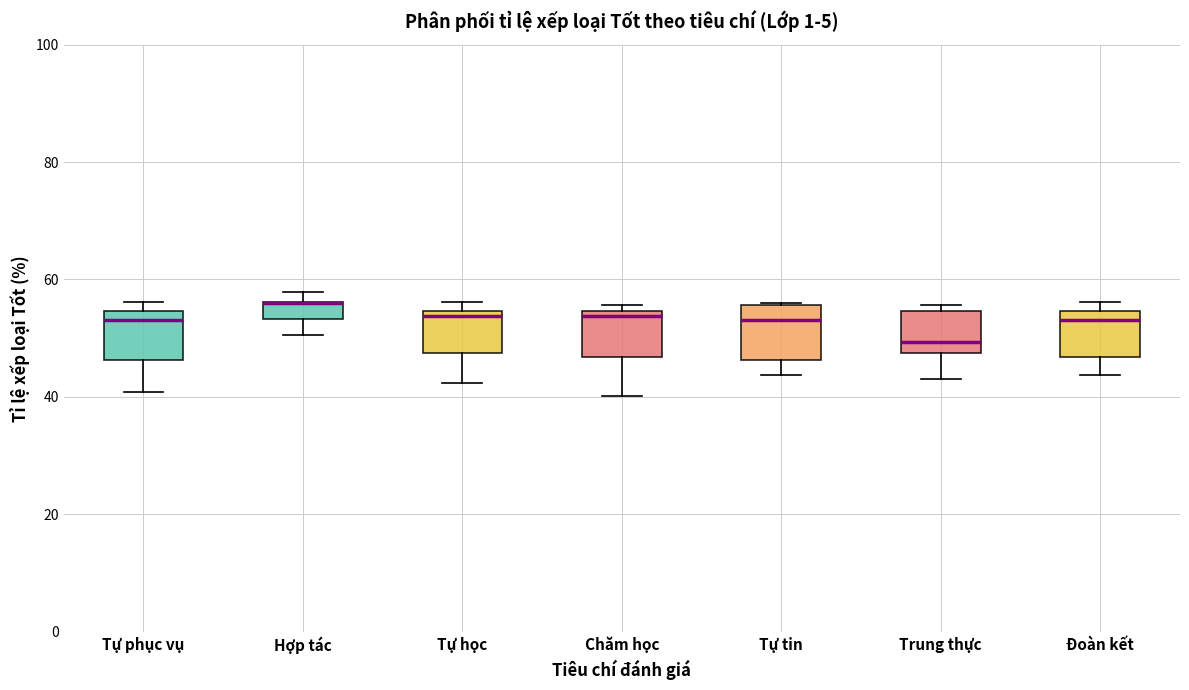

Where is the upper edge of the box for Hợp tác on the y-axis? The values are not printed on the chart, so give them approximately, as read against the axis.

56